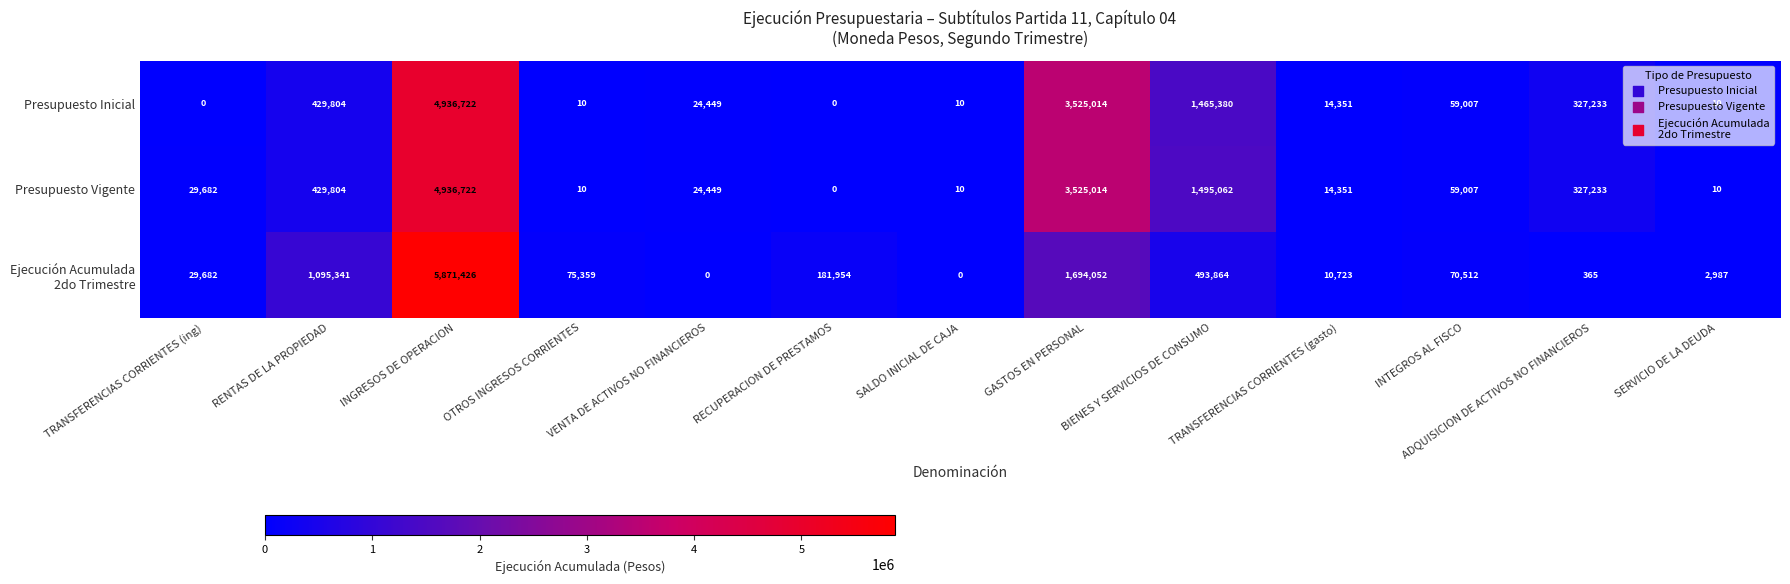

Which series has the largest total across all categories?

Presupuesto Vigente